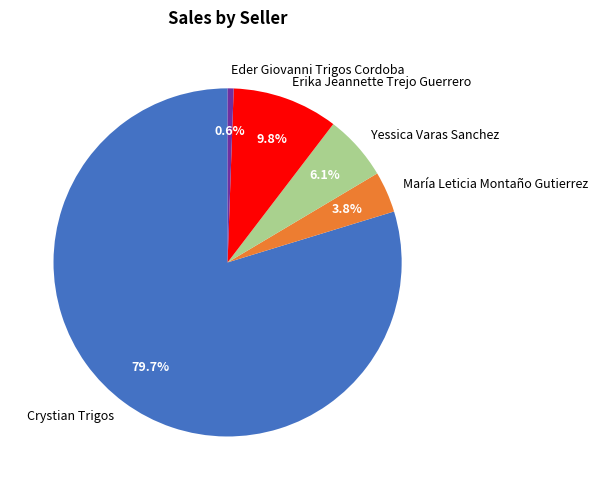

How many slices are in this pie chart?

5